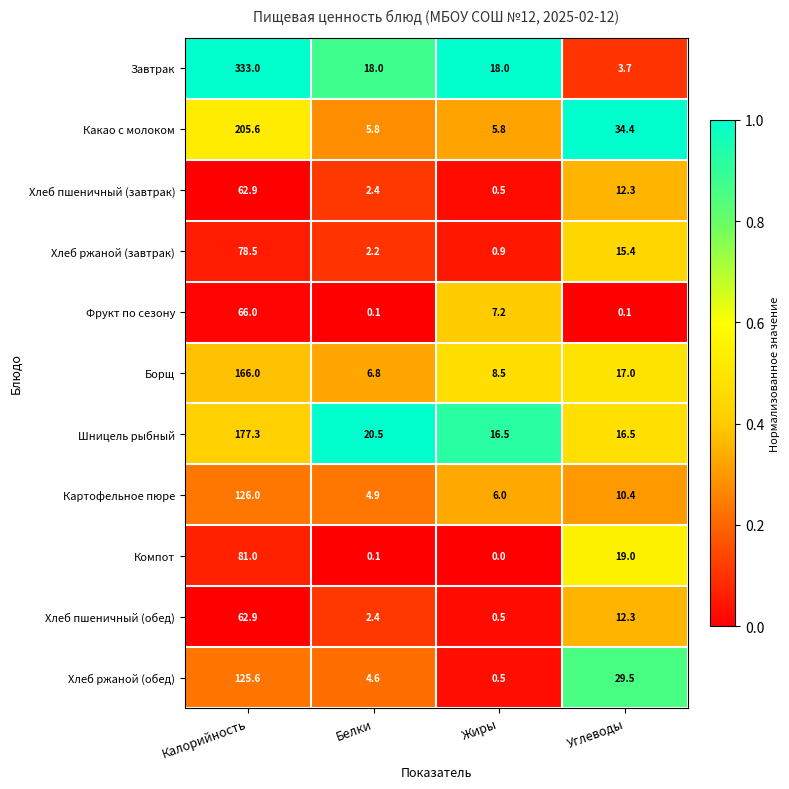

The value of Какао с молоком at Жиры is 7.8. True or false?

False